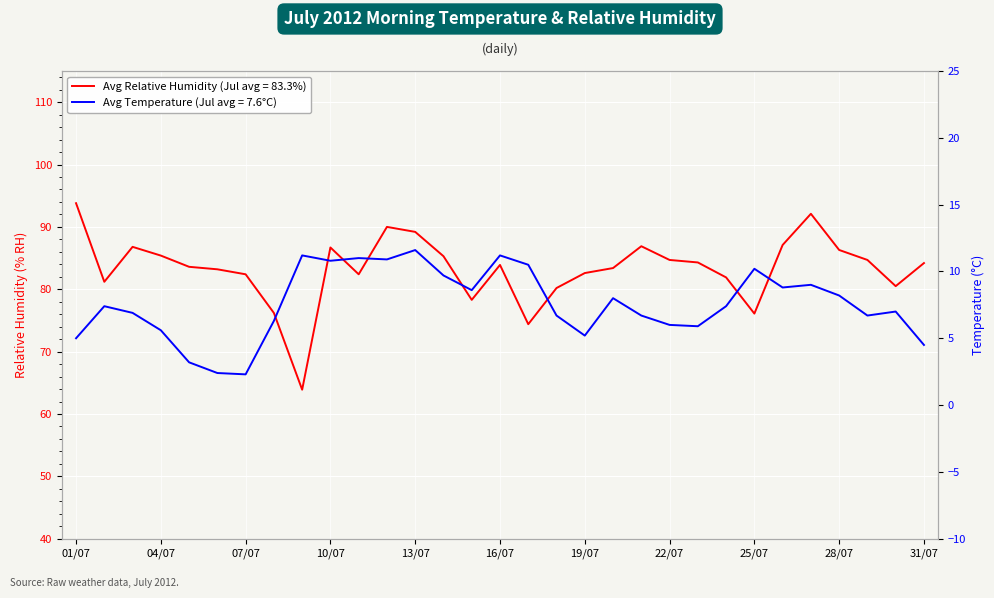

Between 13/07 and 18, which series saw the biggest shift?

Avg Temperature (°C)